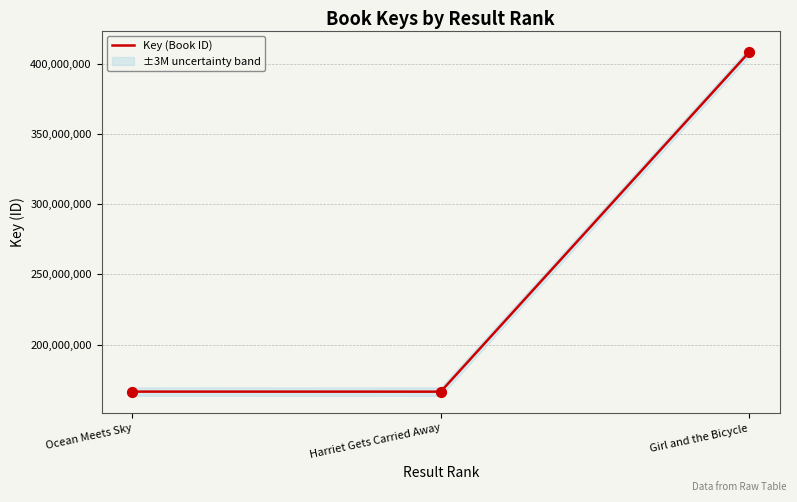

What is the change in value from Harriet Gets Carried Away to Girl and the Bicycle?

+241733997